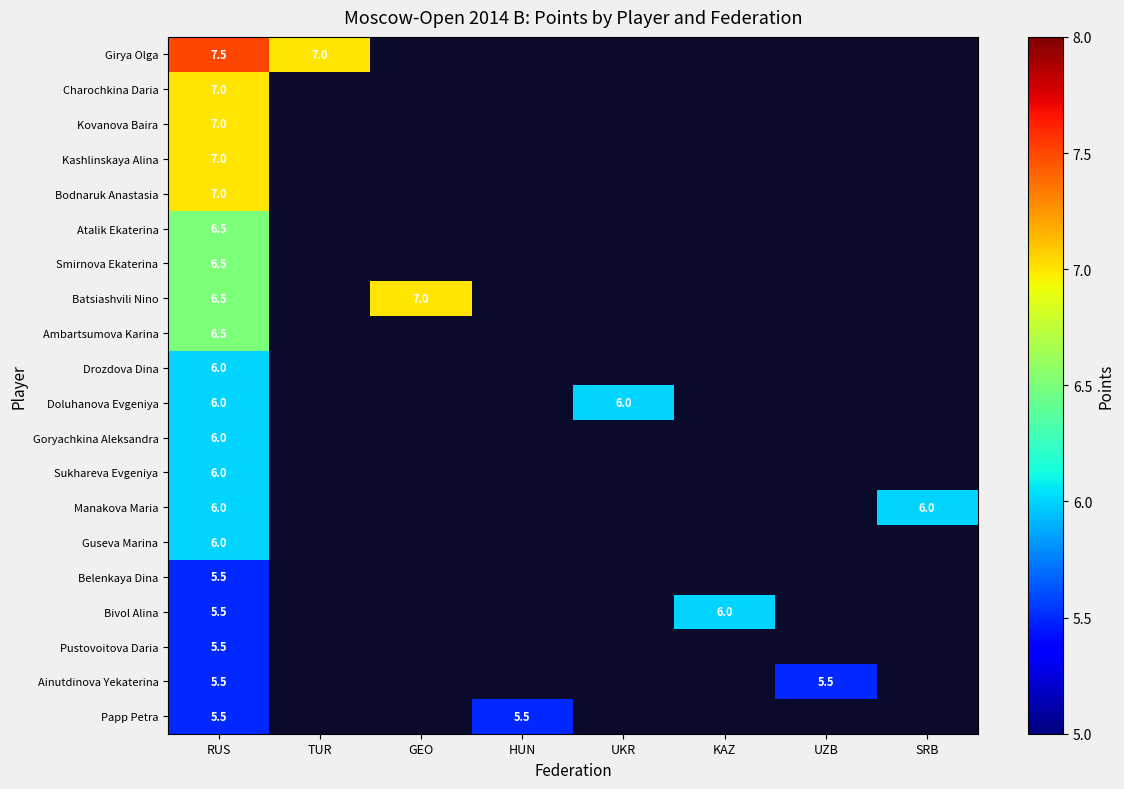

The value of Smirnova Ekaterina at RUS is 8.8. True or false?

False